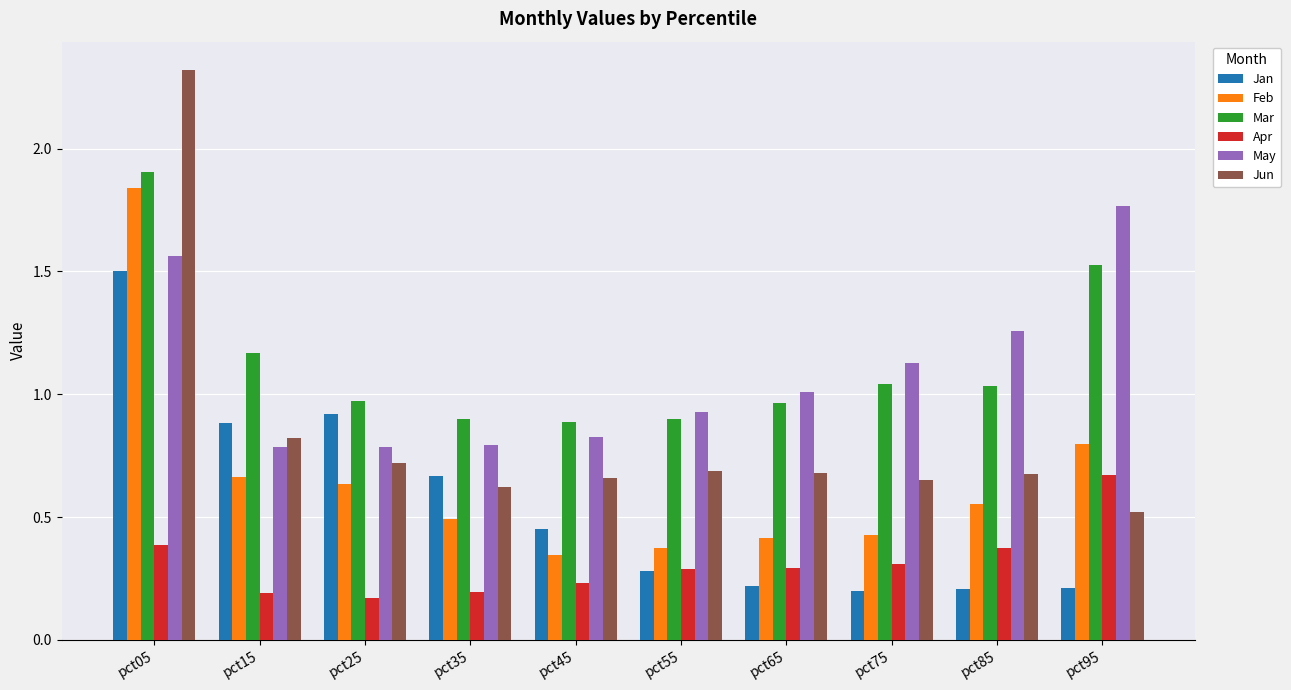

At which label is Apr closest to 0?

pct25